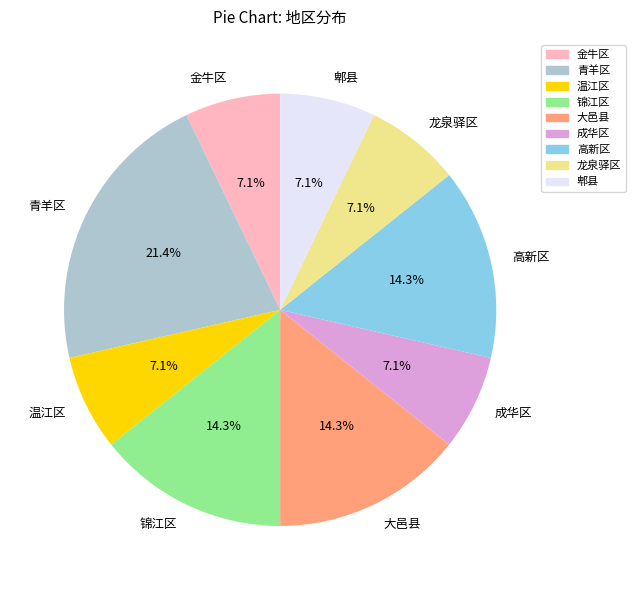

What percentage is the 青羊区 slice, to the nearest percent?

21%